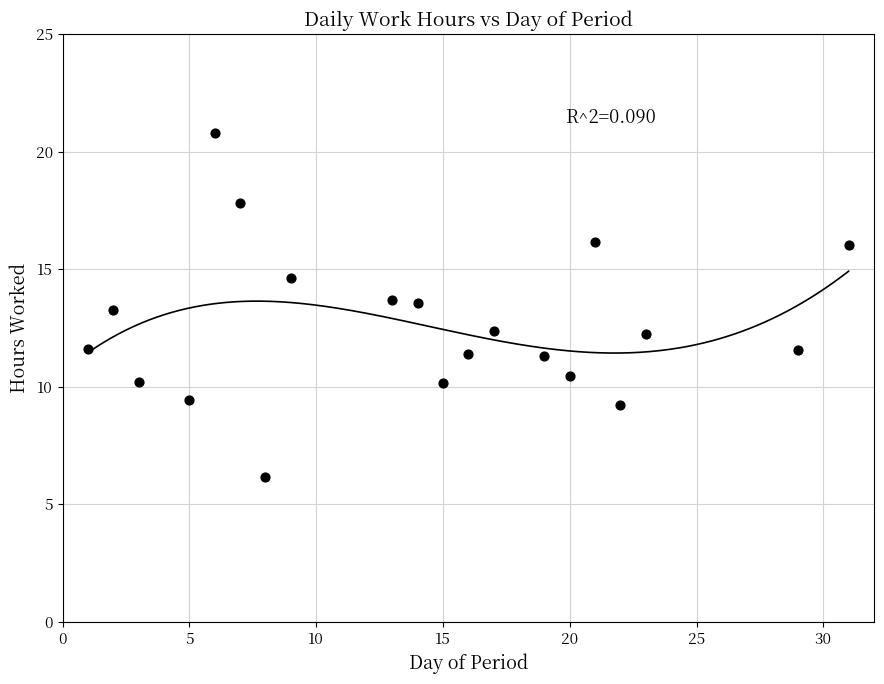

What is the range of X values (max minus min)?

30.0